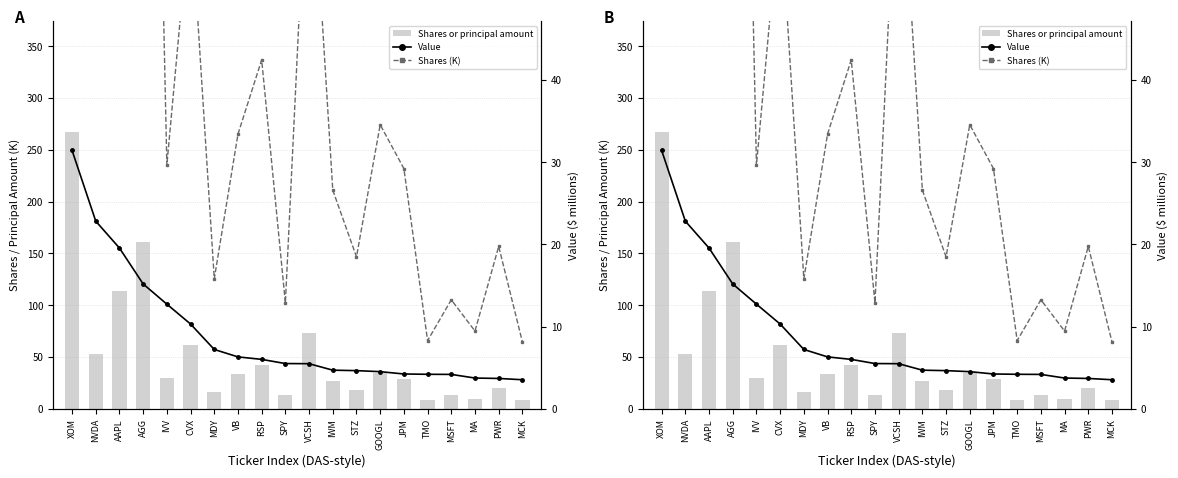

The Shares (K) series shows 11.7 at RSP. True or false?

False